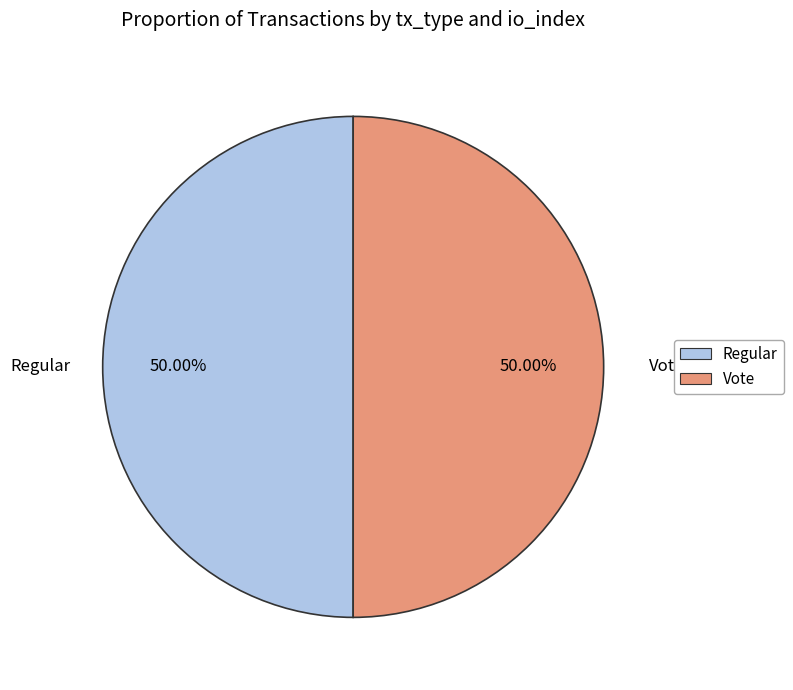

Approximately how many times larger is the value at Regular compared to Vote?

1.0